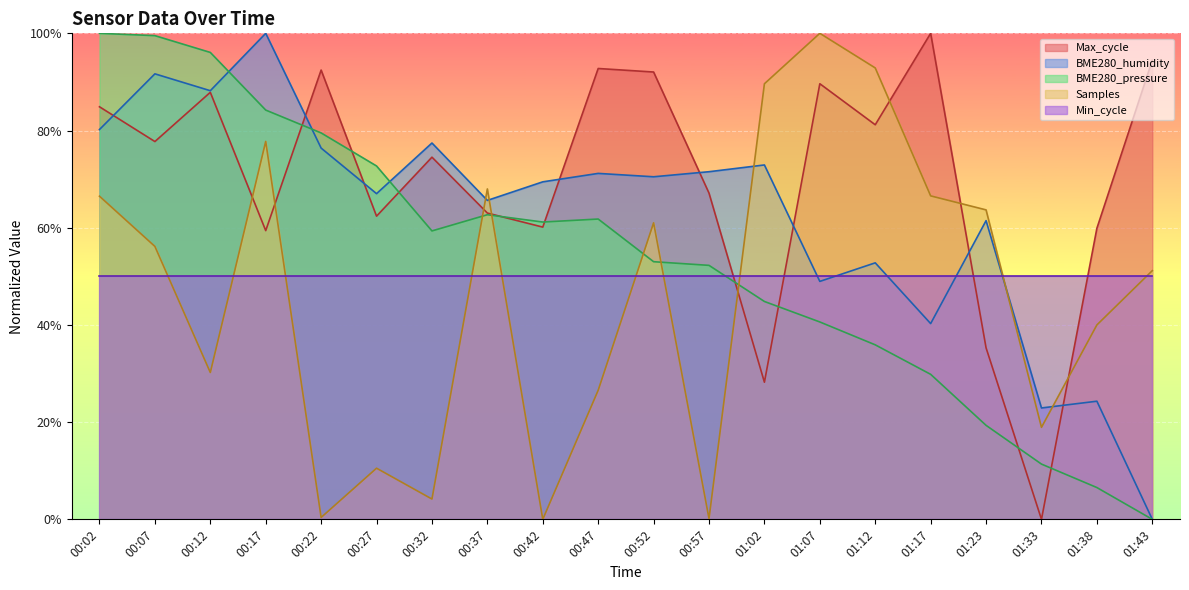

Where do Samples and BME280_pressure first cross each other?

00:32 and 00:37